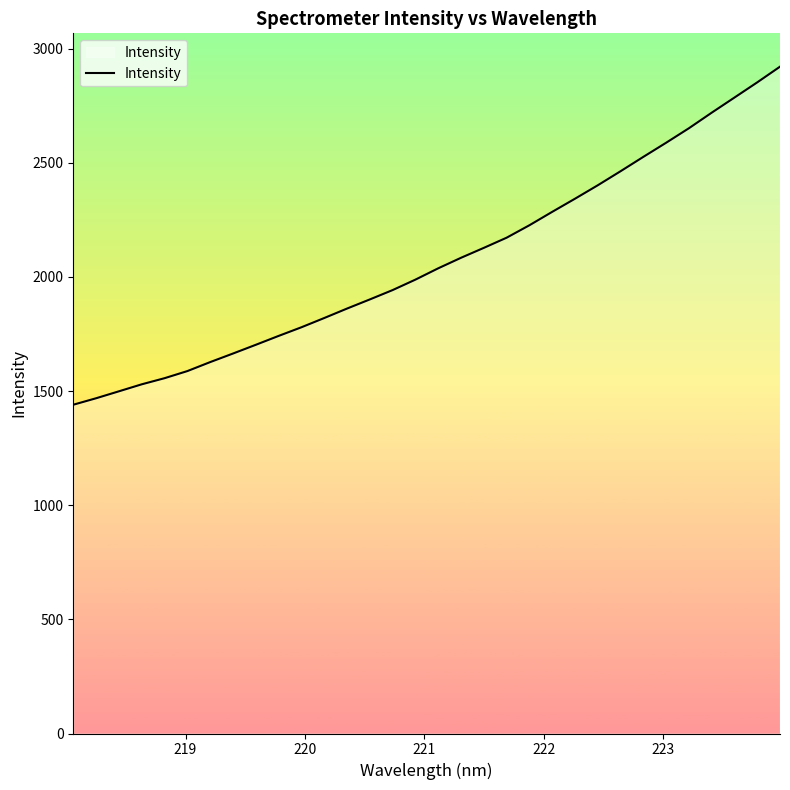

What is the smallest value displayed?

1439.9